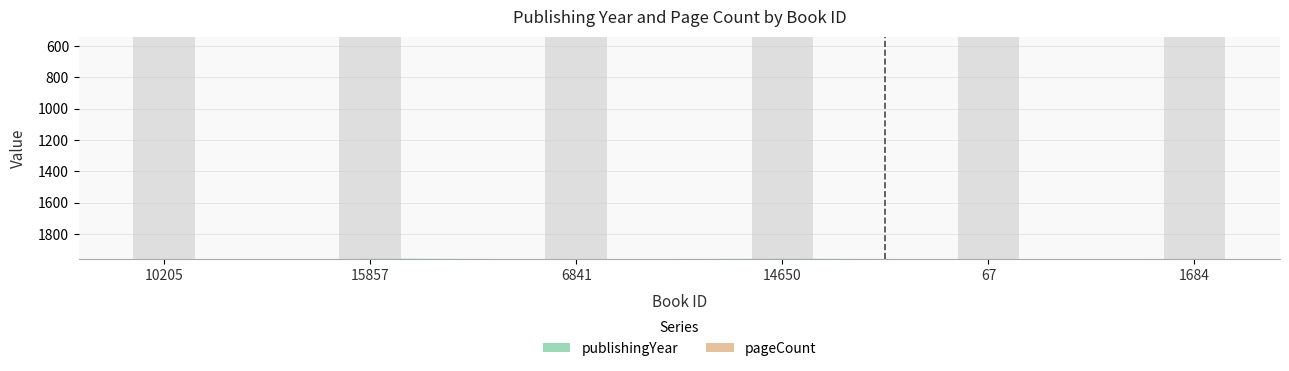

Read the pageCount value at 14650, to the nearest 50.

450